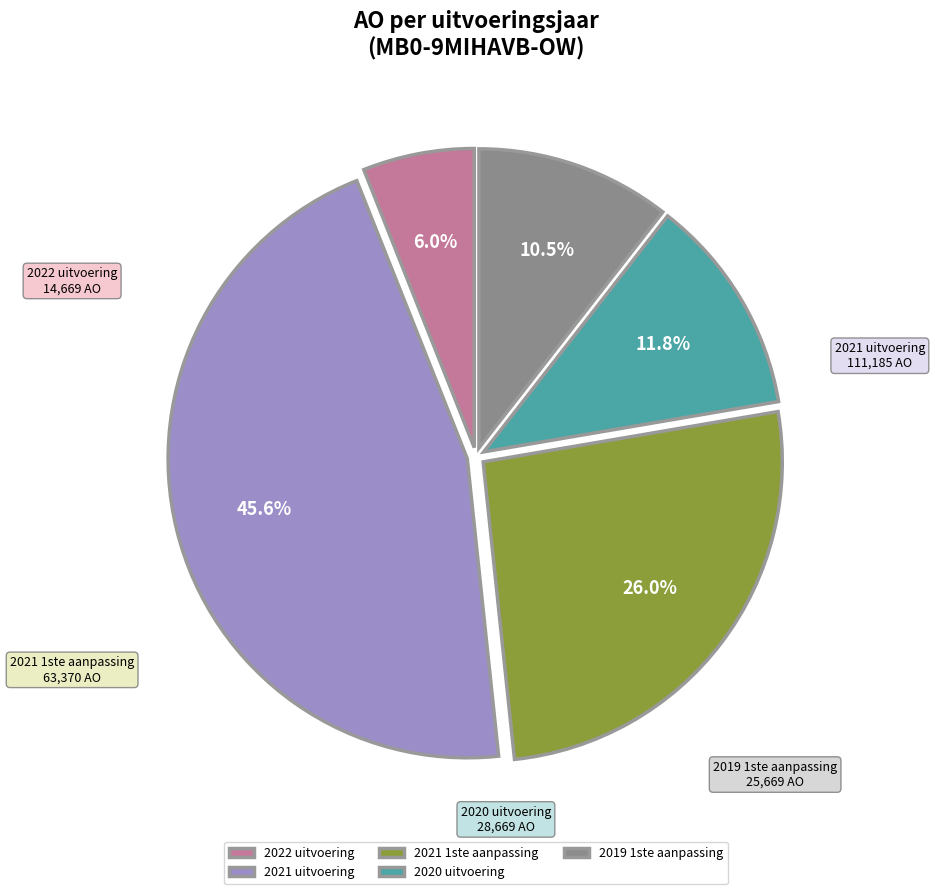

What is the largest slice in the pie chart?

2021 uitvoering